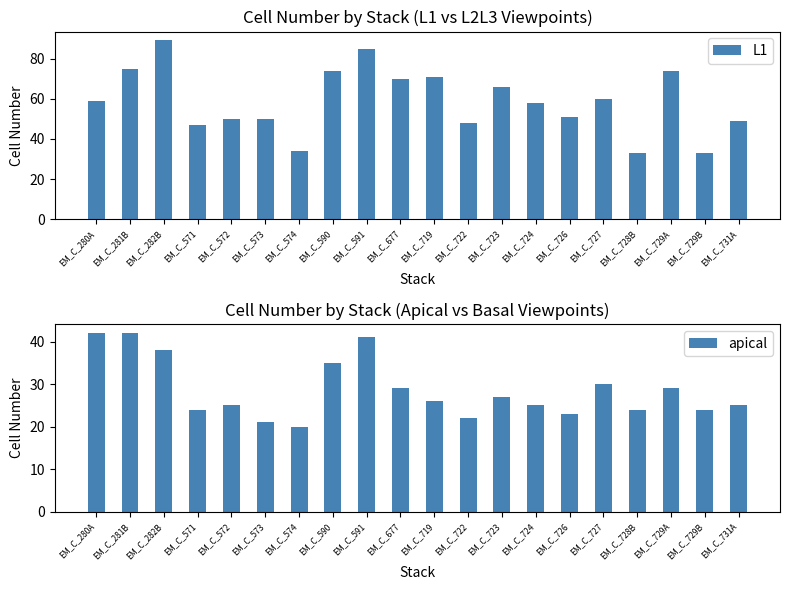

Reading left to right, extract all data points from this chart.

L1: EM_C_280A=59	EM_C_281B=75	EM_C_282B=89	EM_C_571=47	EM_C_572=50	EM_C_573=50	EM_C_574=34	EM_C_590=74	EM_C_591=85	EM_C_677=70	EM_C_719=71	EM_C_722=48	EM_C_723=66	EM_C_724=58	EM_C_726=51	EM_C_727=60	EM_C_728B=33	EM_C_729A=74	EM_C_729B=33	EM_C_731A=49
apical: EM_C_280A=42	EM_C_281B=42	EM_C_282B=38	EM_C_571=24	EM_C_572=25	EM_C_573=21	EM_C_574=20	EM_C_590=35	EM_C_591=41	EM_C_677=29	EM_C_719=26	EM_C_722=22	EM_C_723=27	EM_C_724=25	EM_C_726=23	EM_C_727=30	EM_C_728B=24	EM_C_729A=29	EM_C_729B=24	EM_C_731A=25